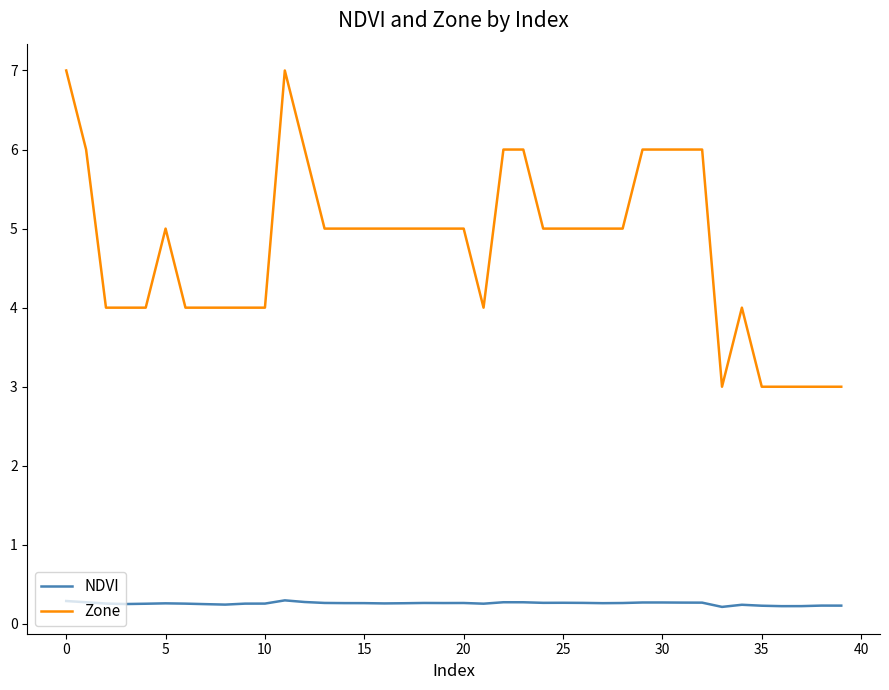

Rank the series by their maximum value, from lowest to highest.

NDVI, Zone